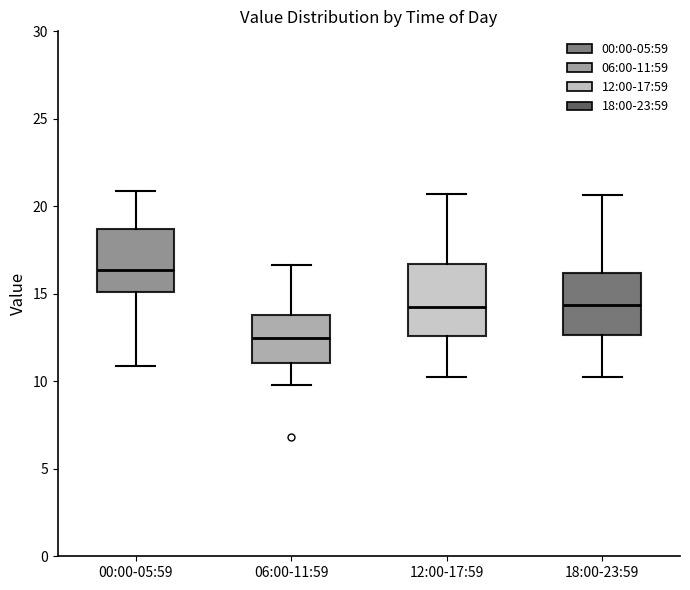

Which box is the tallest, from its lower edge to its upper edge?

12:00-17:59